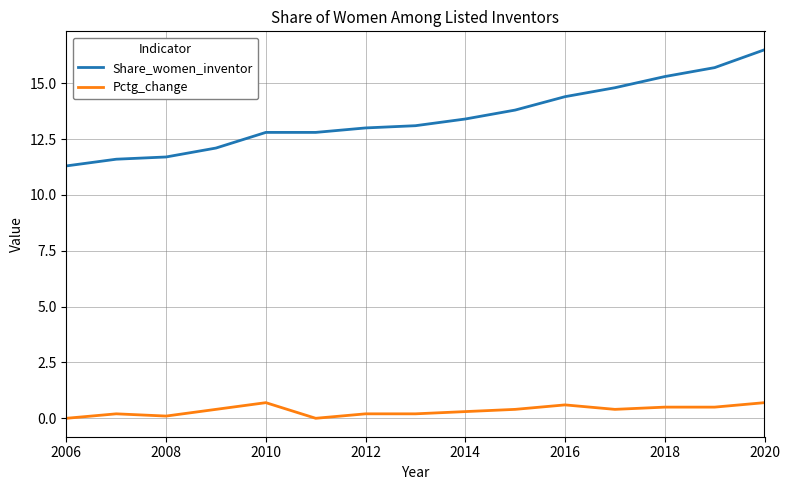

What is the difference between the maximum and minimum values in the Pctg_change series?

0.7